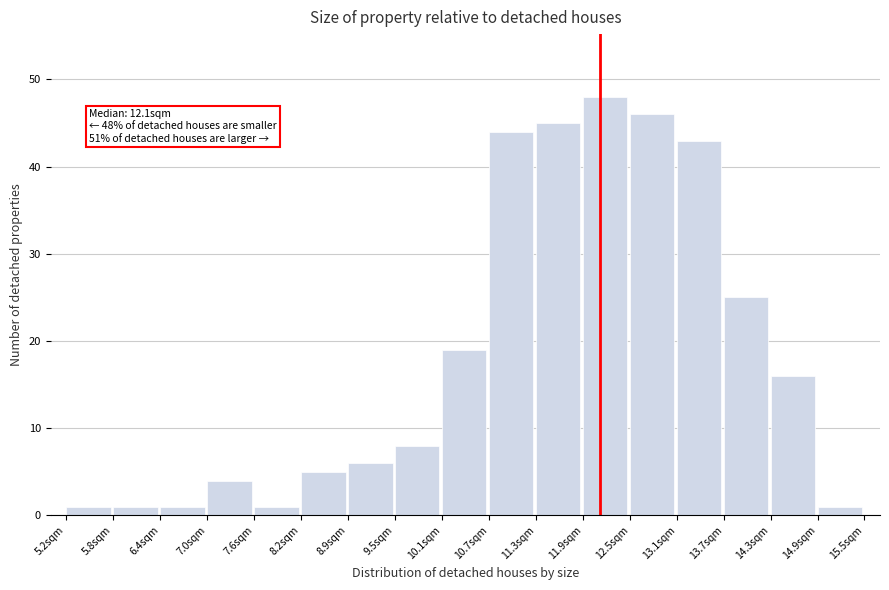

Which range on the x-axis has the tallest bar?

11.9 to 12.5